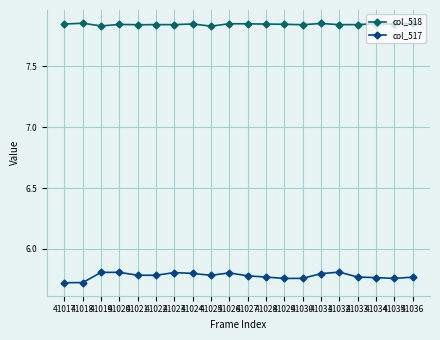

What is the spread (max minus min) of values at 41021?

2.1